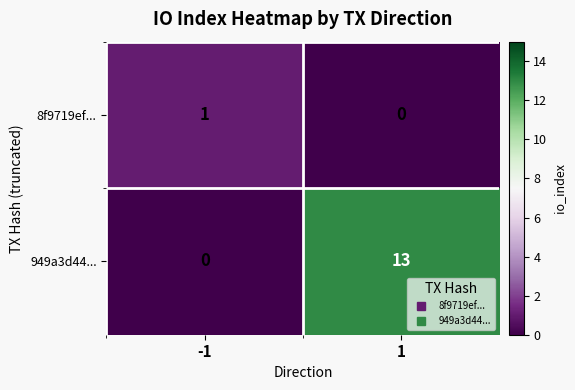

Between -1 and 1, which series saw the biggest shift?

949a3d44...